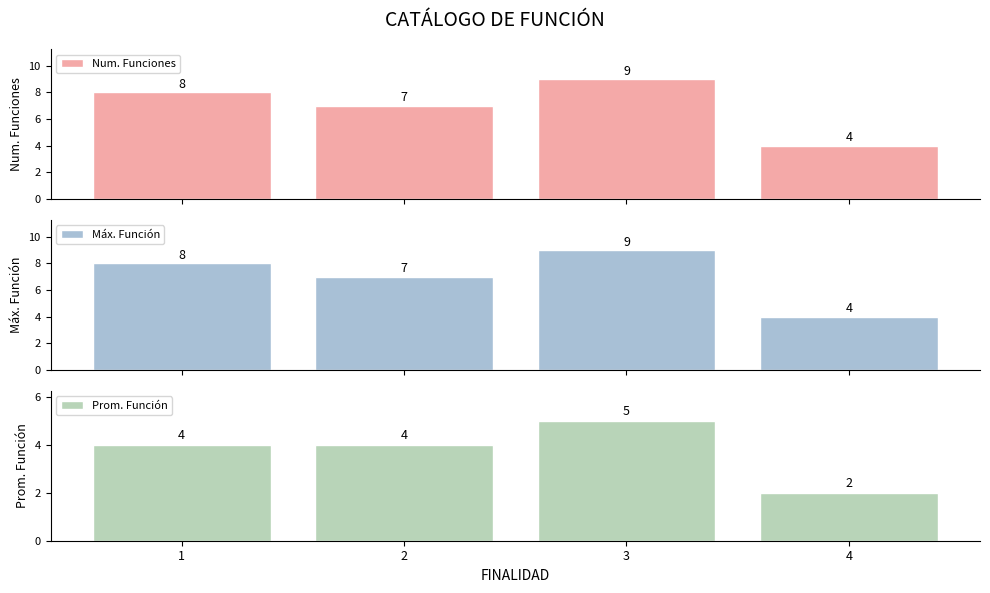

At how many categories does at least one series exceed 3?

4